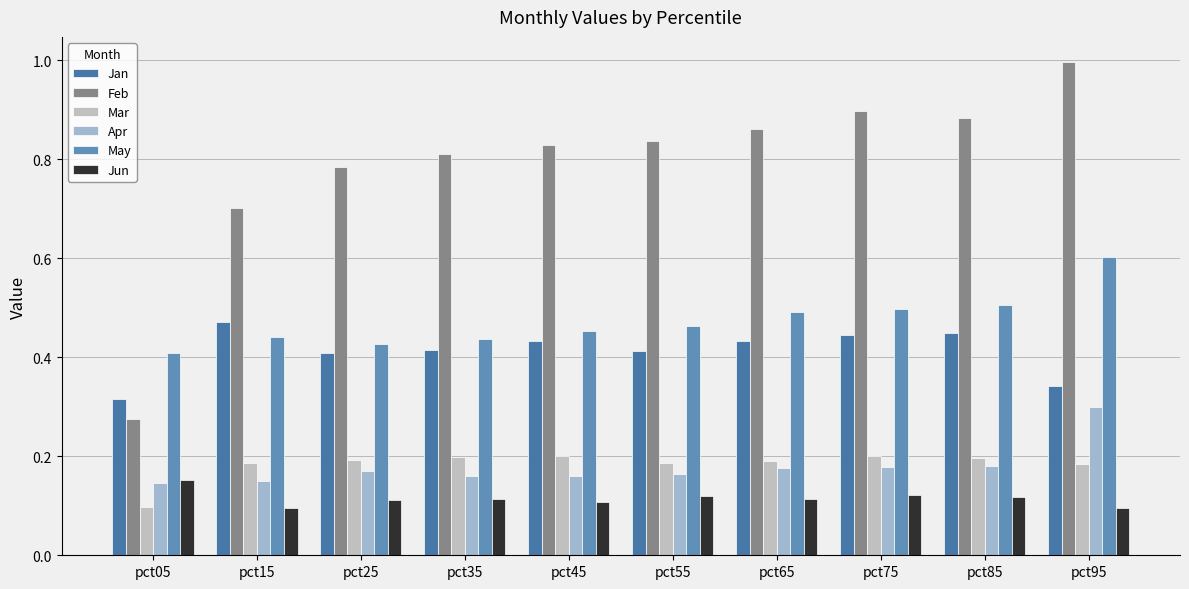

What is the value of the Apr bar at the 5th from the left?

0.2